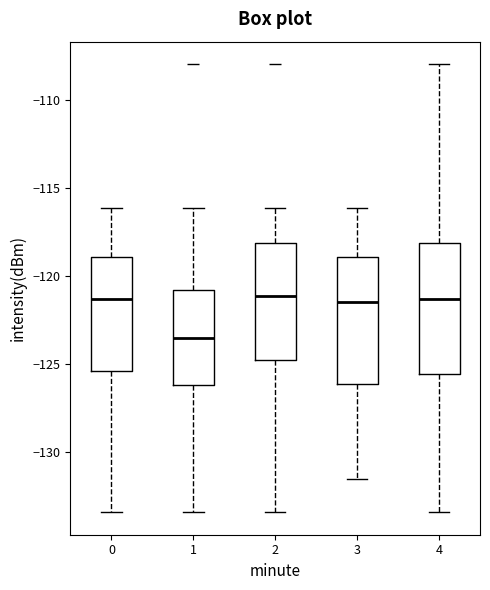

Reading left to right, transcribe this box plot: for each box, give where its median line is, the range the box spans, and where its two whiskers end, as read against the y-axis. The values are not printed on the chart, so give them approximately, as read against the axis.

0: median -121.5, box -125.5 to -119.0, whiskers -133.5 to -116.0
1: median -123.5, box -126.0 to -121.0, whiskers -133.5 to -116.0
2: median -121.0, box -125.0 to -118.0, whiskers -133.5 to -116.0
3: median -121.5, box -126.0 to -119.0, whiskers -131.5 to -116.0
4: median -121.5, box -125.5 to -118.0, whiskers -133.5 to -108.0